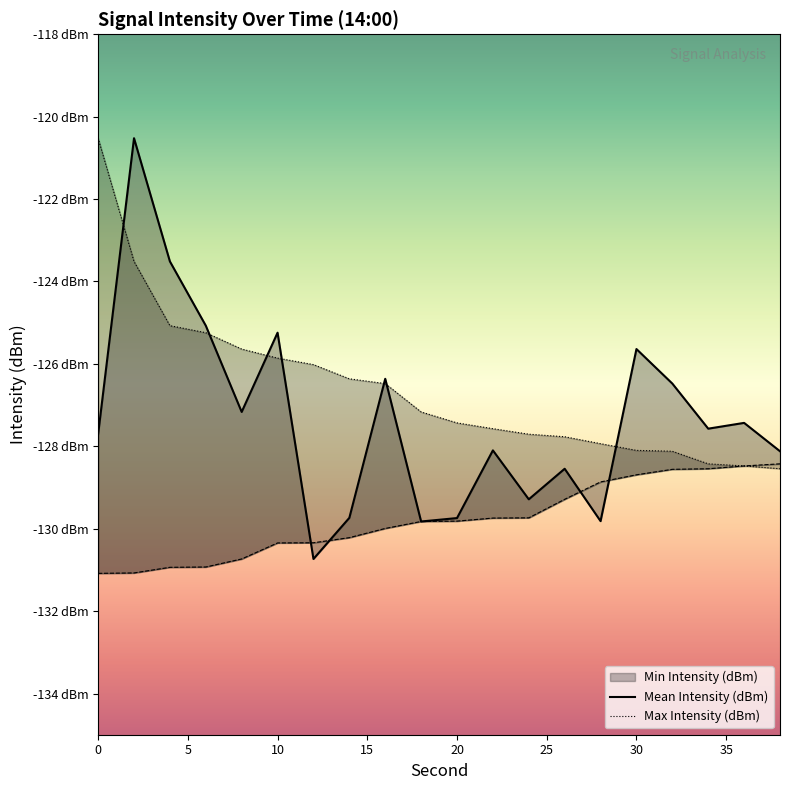

True or false: Max Intensity (dBm) and Min Intensity (dBm) intersect in this chart.

False